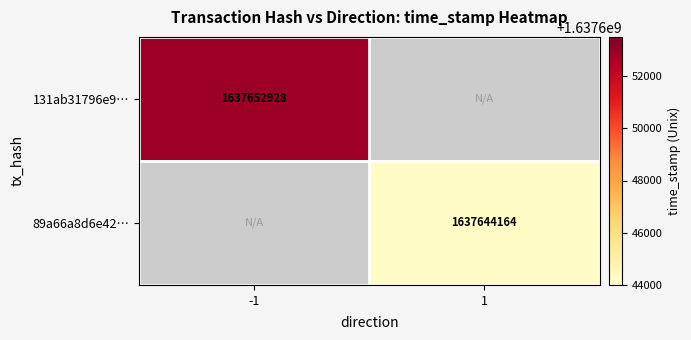

Is it true that 131ab31796e9… equals 1637652928 at -1?

True